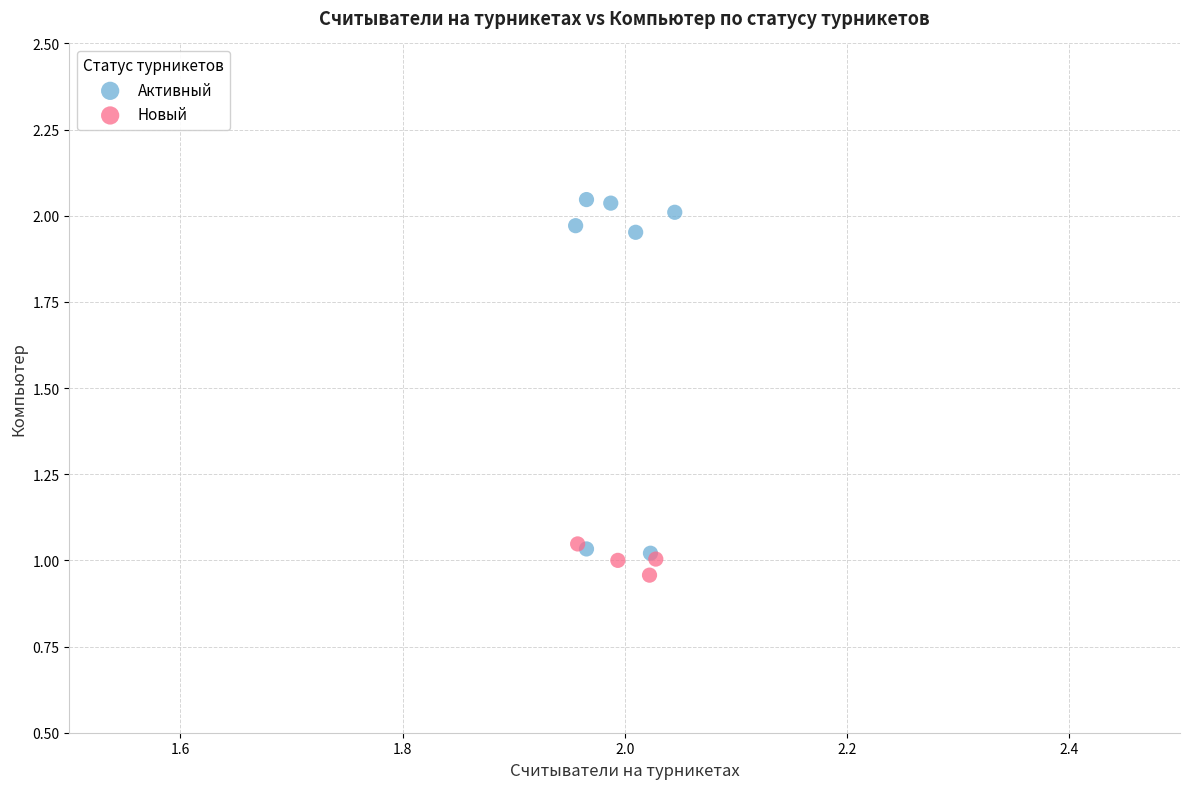

Which series has the widest spread of Y values?

Активный